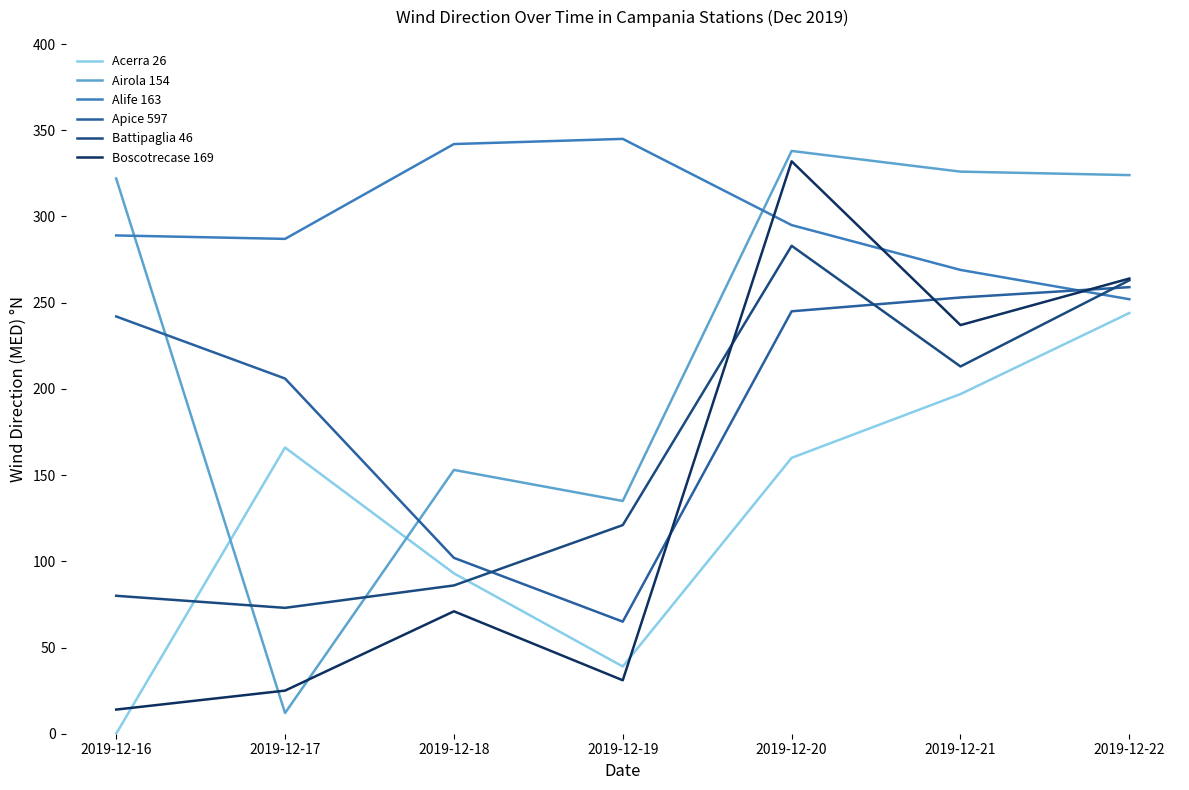

What is the difference between the highest and lowest values at 2019-12-16?

322